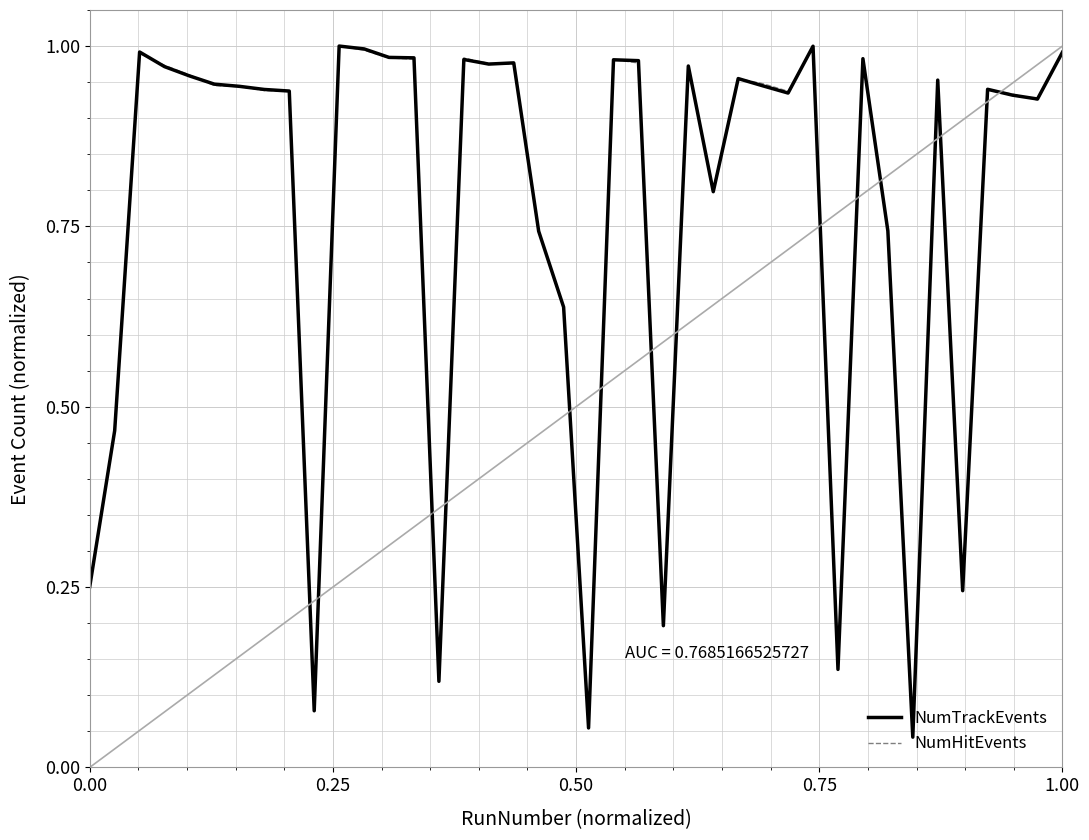

Which series has the widest spread of values?

NumTrackEvents